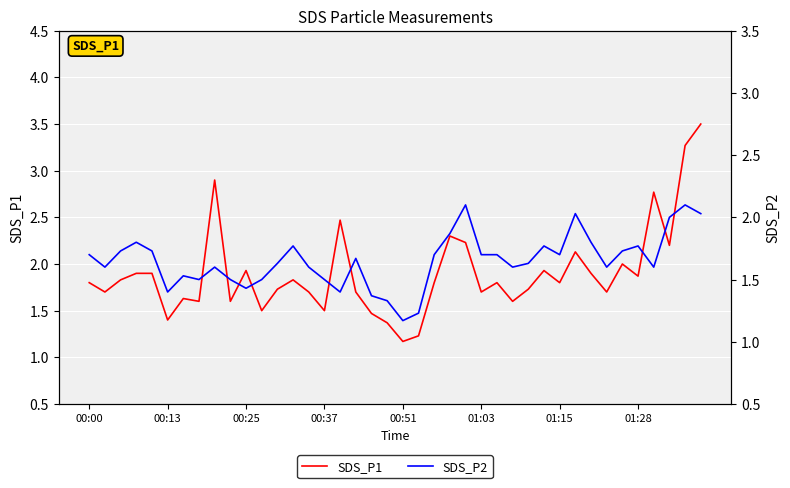

The SDS_P1 series shows 1.4 at 00:13. True or false?

True